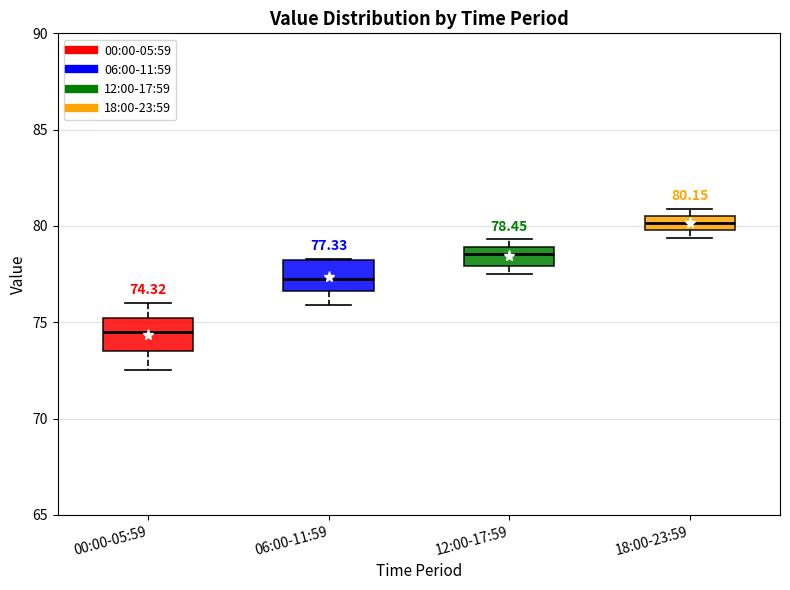

Which box's median line is the highest?

18:00-23:59